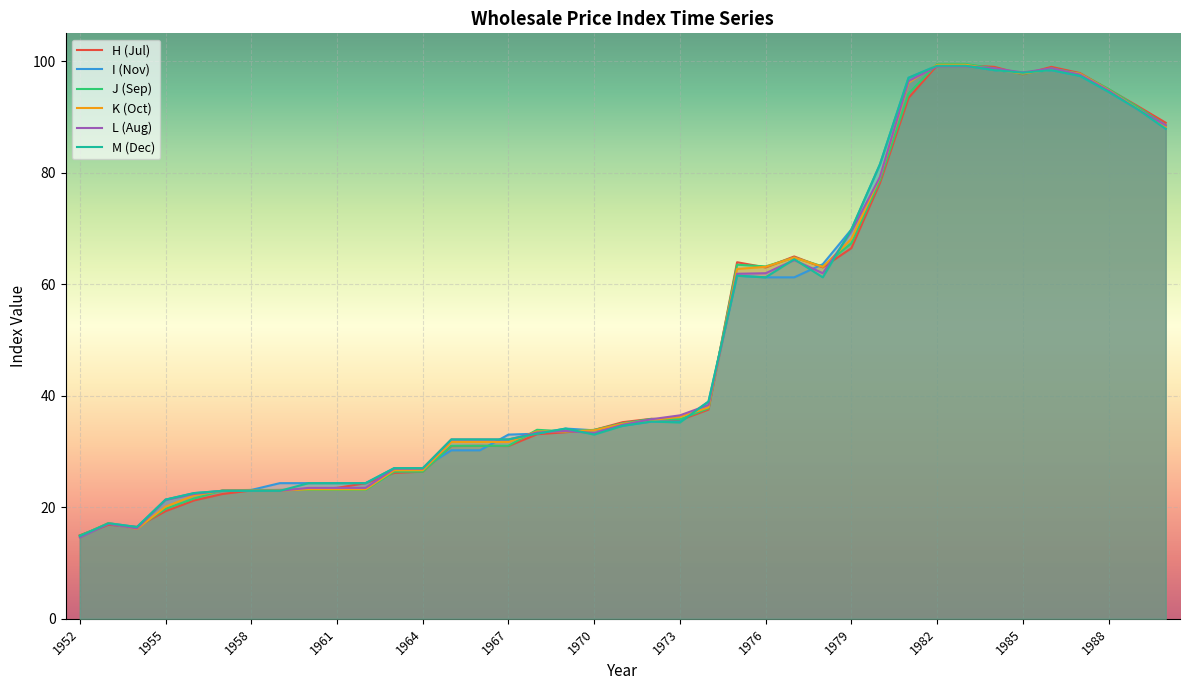

Does the chart display data point markers on the line(s)?

No